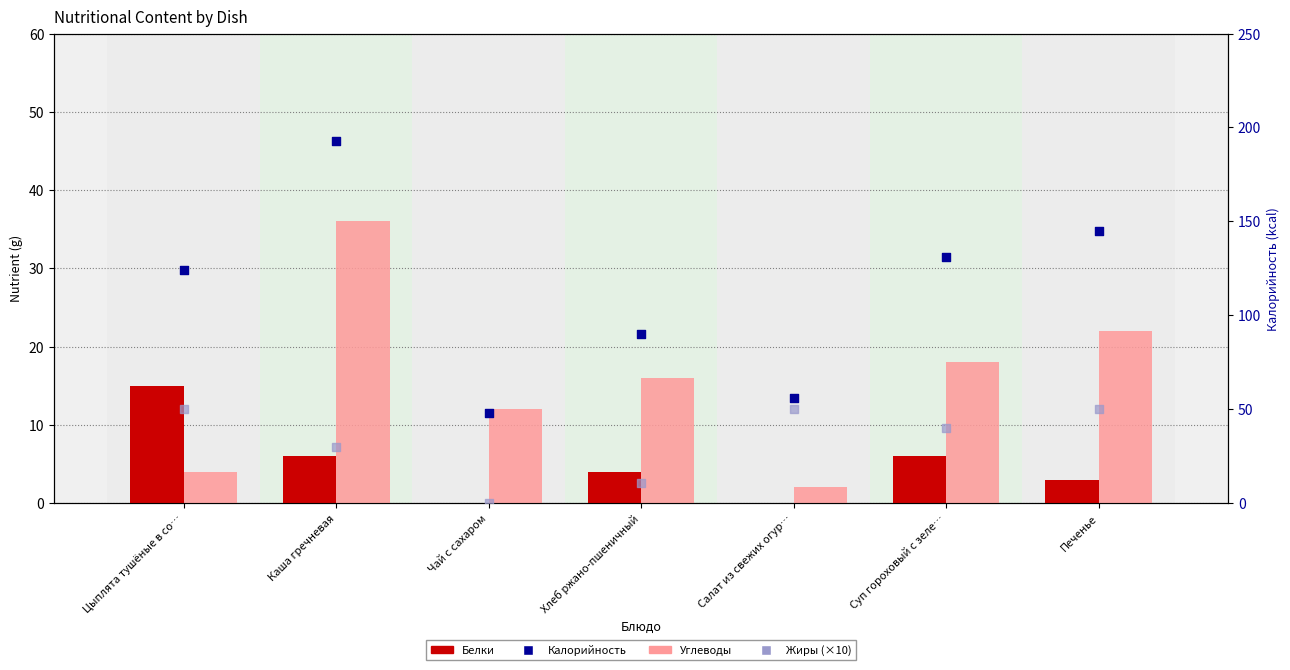

What is the total value across all series at Печенье?

220.0